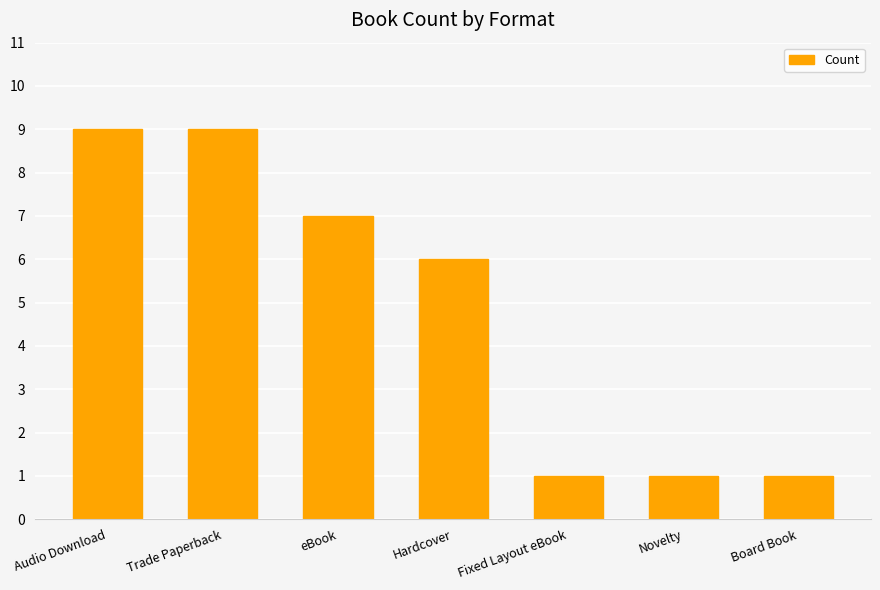

At which label is the value closest to 5?

Hardcover